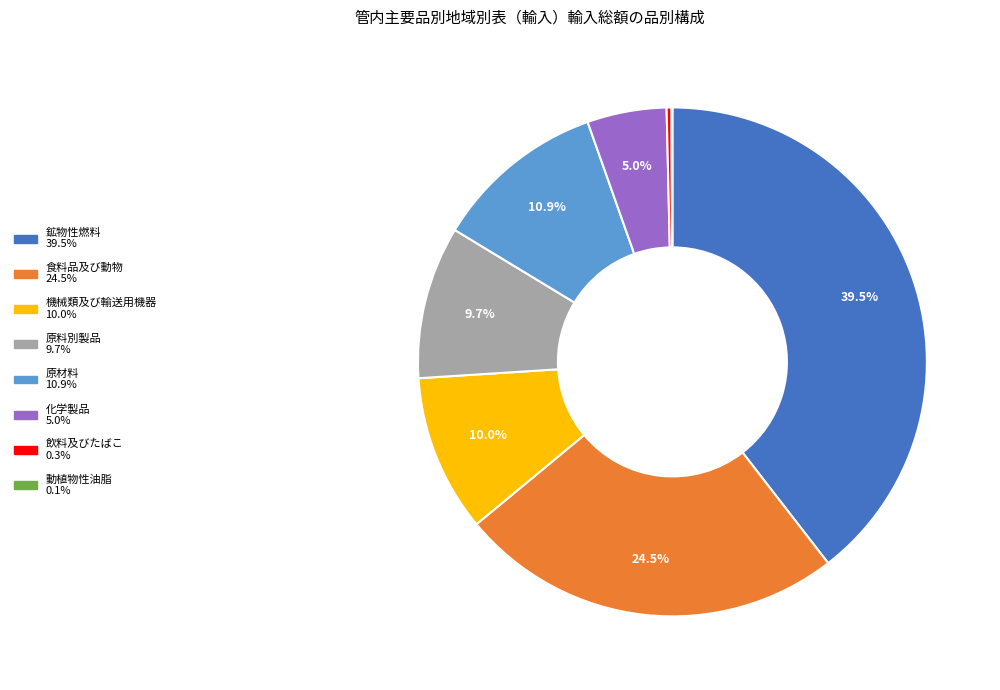

Is it true that 鉱物性燃料 is 52% of the pie?

False